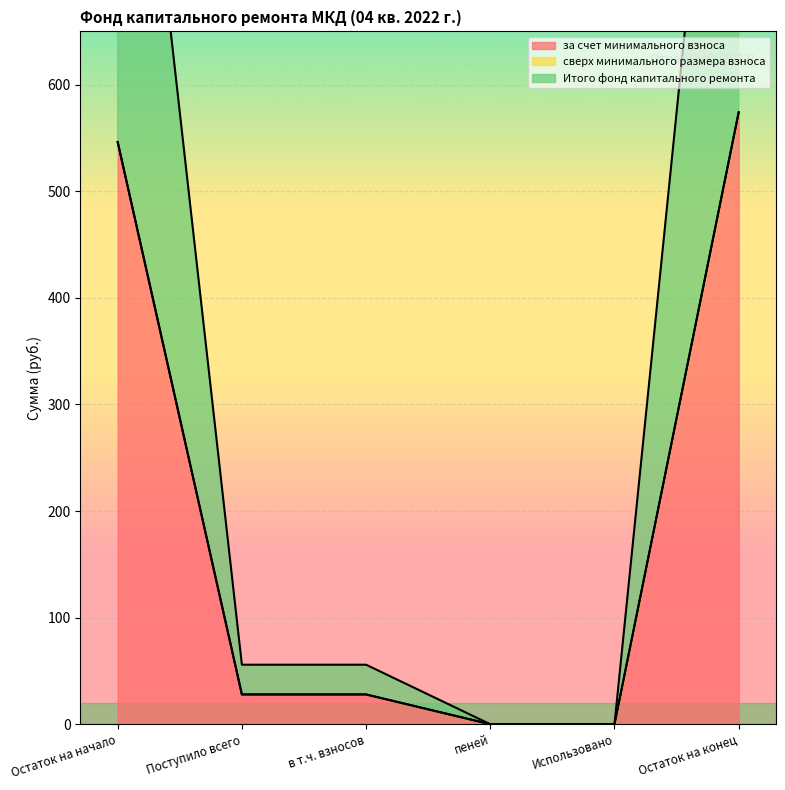

Which series has the widest spread of values?

за счет минимального взноса